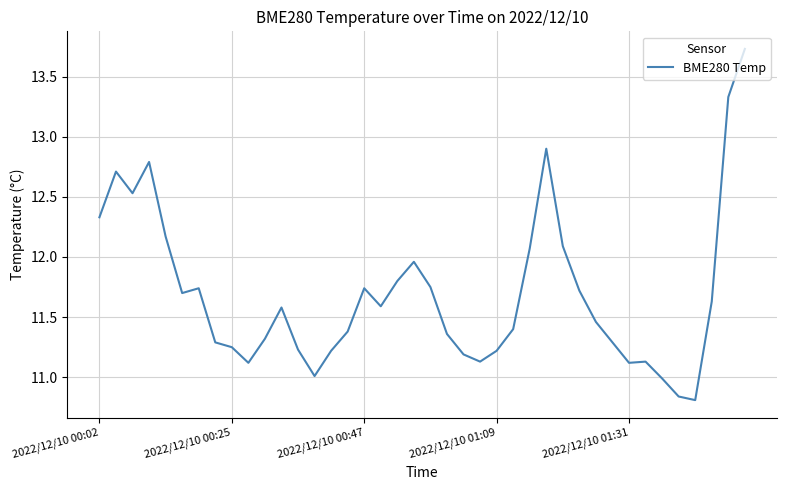

Count the number of data series in this chart.

1